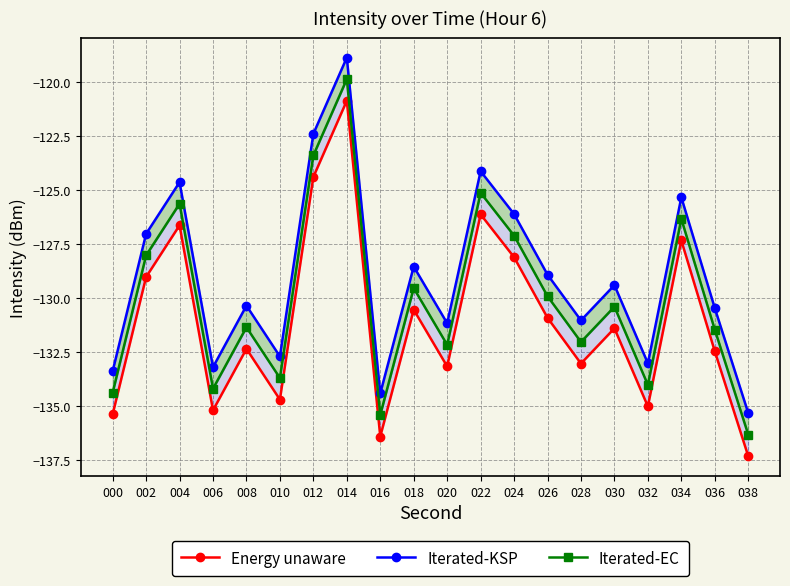

At 030, list the series in order from smallest to largest.

Energy unaware, Iterated-EC, Iterated-KSP